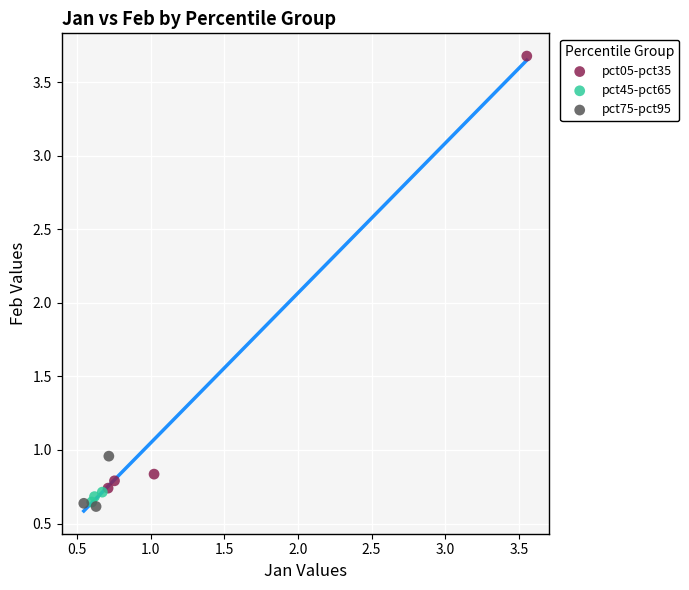

Which series has the widest spread of Y values?

pct05-pct35